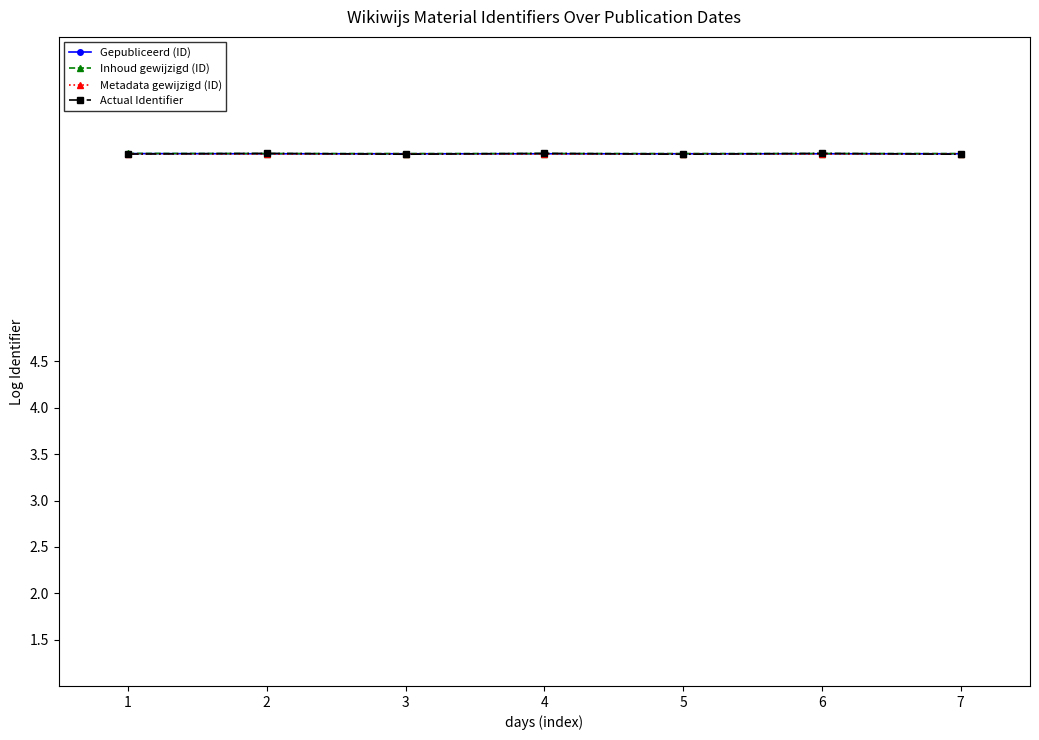

Count the Inhoud gewijzigd (ID) values in the range 6 to 7.

7